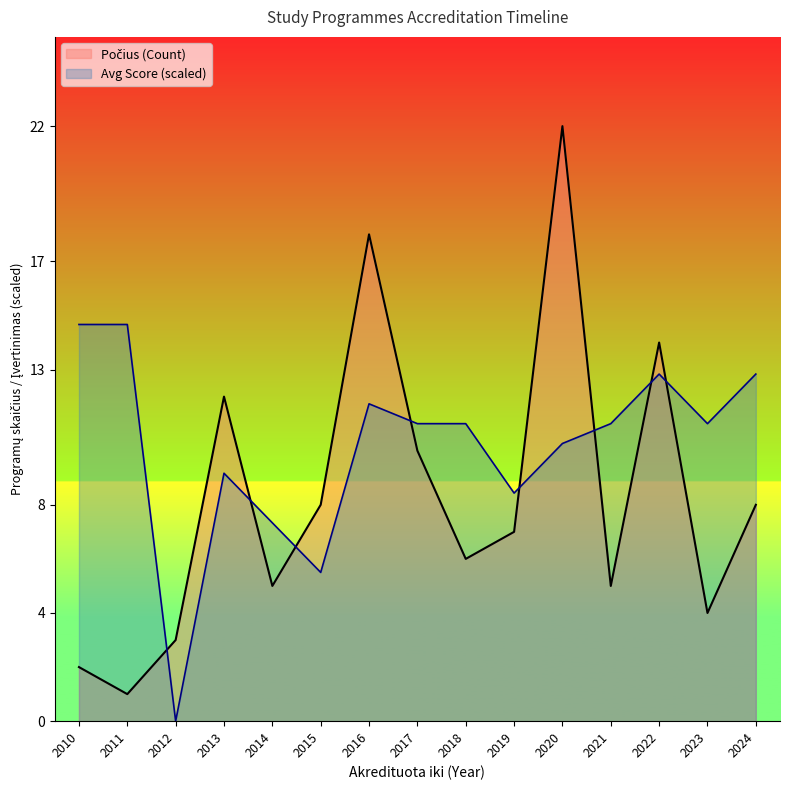

What is the difference between the highest and lowest values at 2015?

2.5